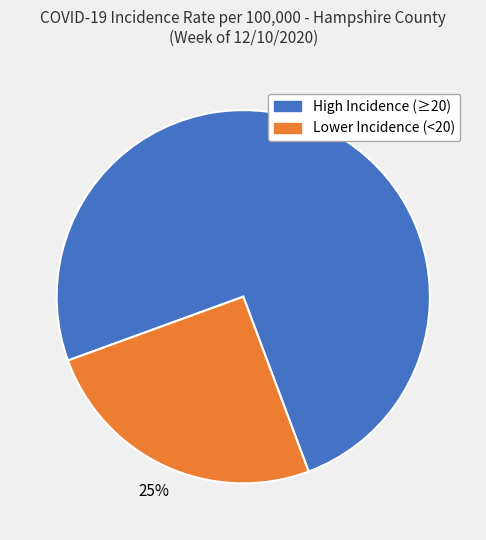

Does any single category account for the majority?

Yes